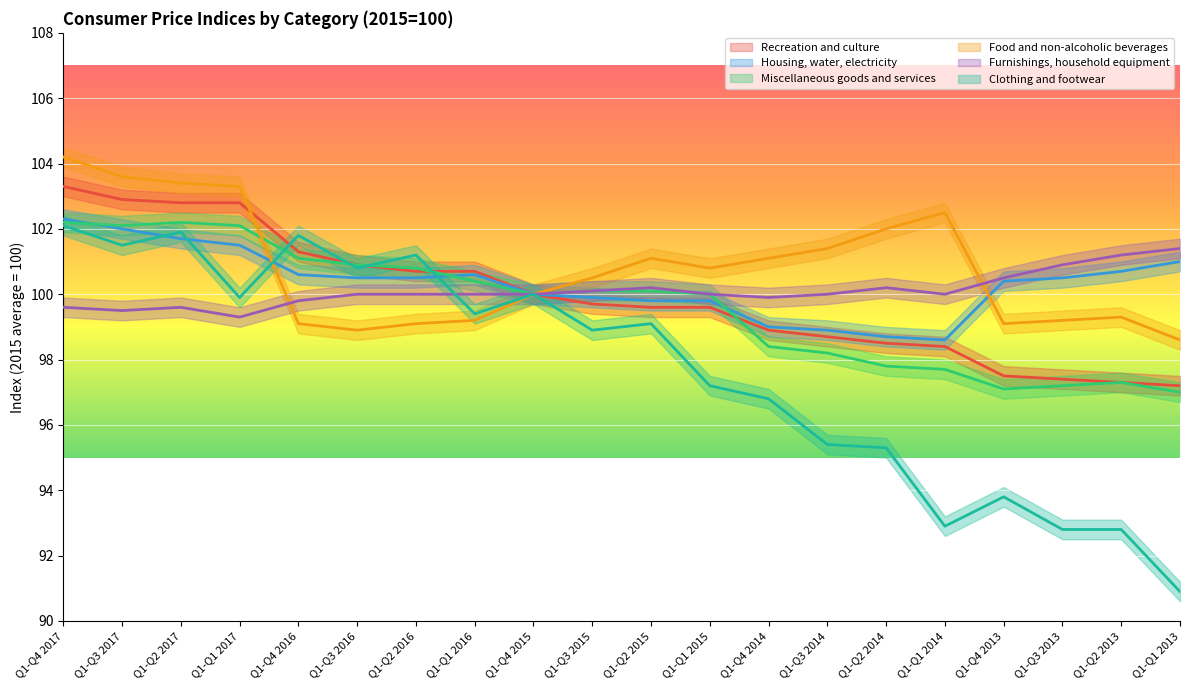

Does the chart display data point markers on the line(s)?

No